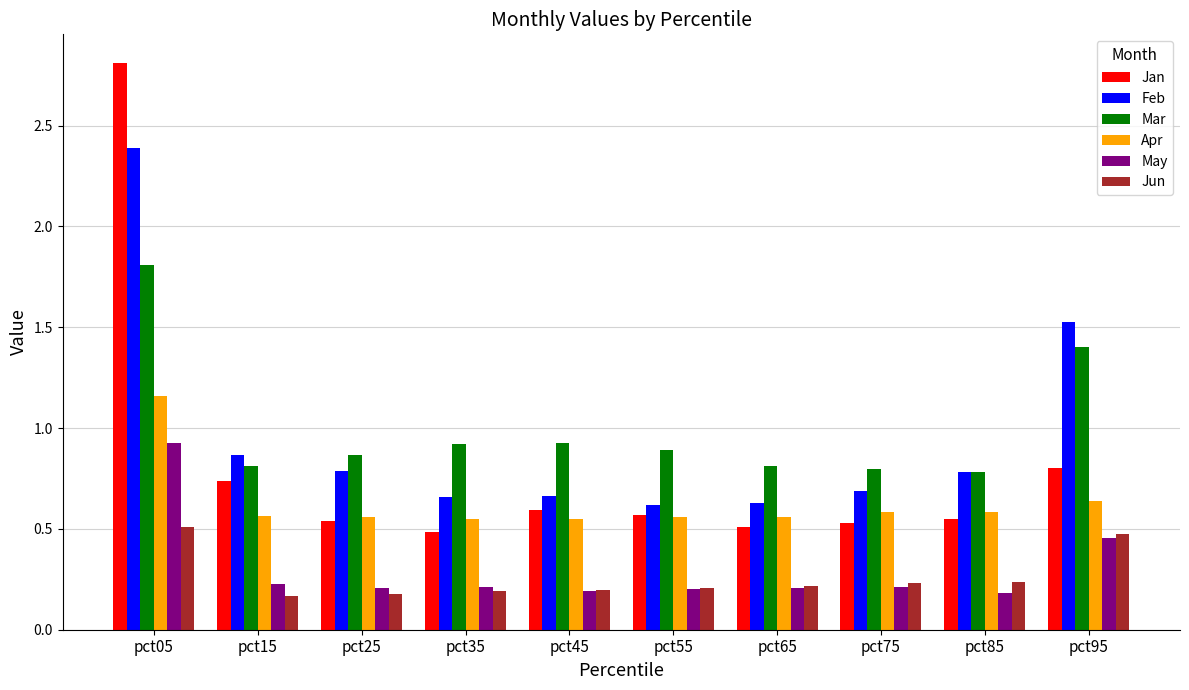

At which category is the sum across all series the highest?

pct05